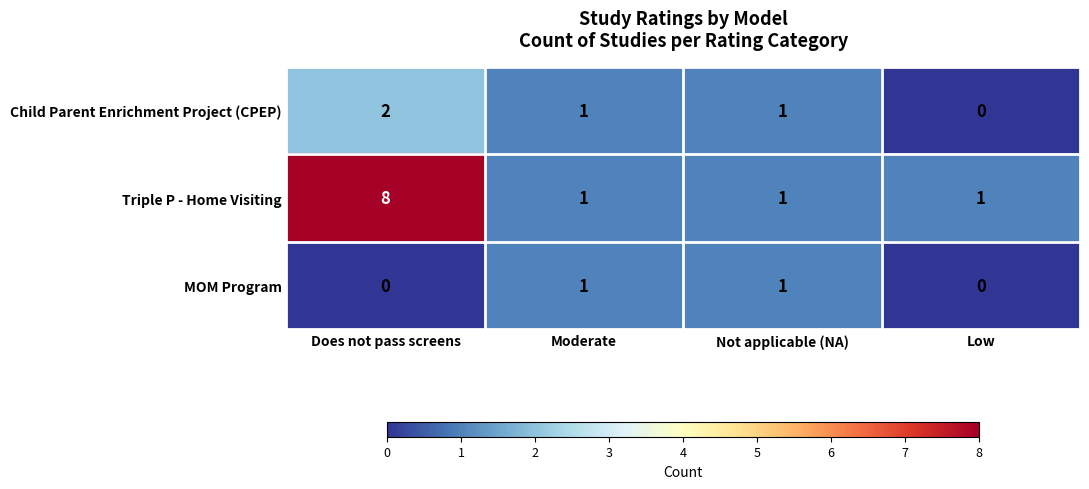

Rank the series by their average value, from lowest to highest.

MOM Program, Child Parent Enrichment Project (CPEP), Triple P - Home Visiting